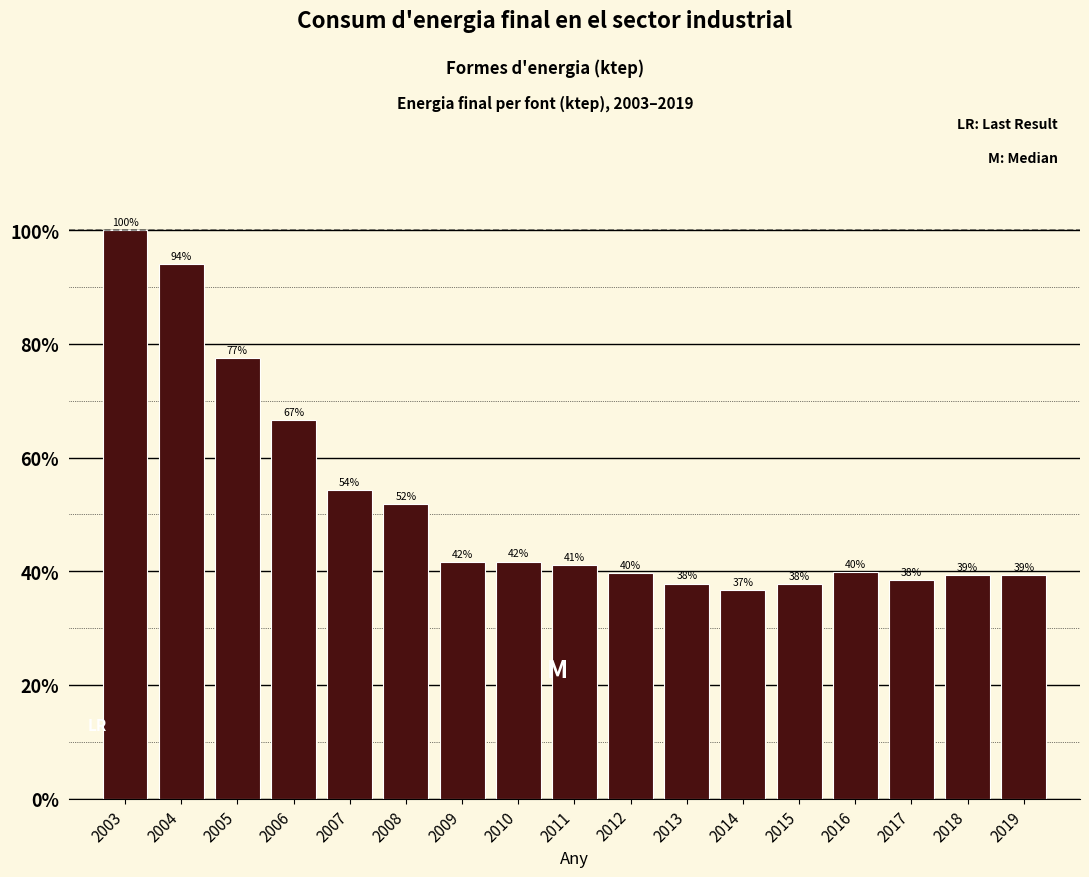

Are the bars horizontal?

No